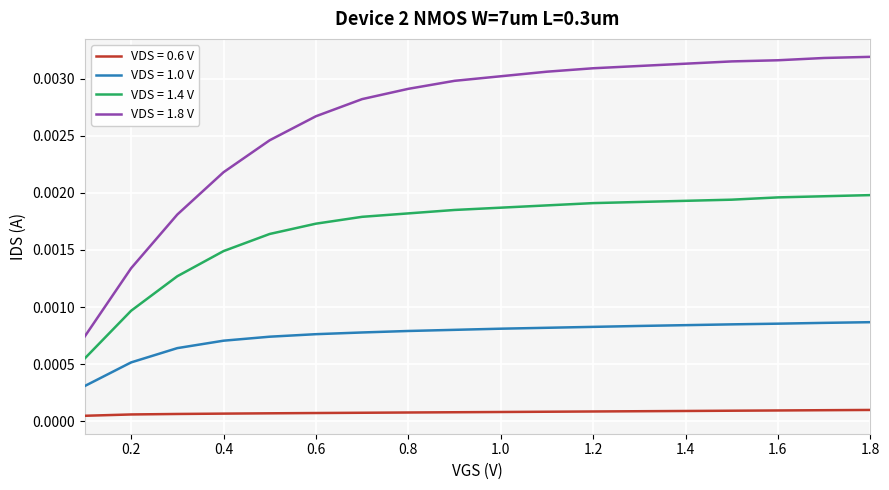

Rank the series by their maximum value, from lowest to highest.

VDS = 0.6 V, VDS = 1.0 V, VDS = 1.4 V, VDS = 1.8 V